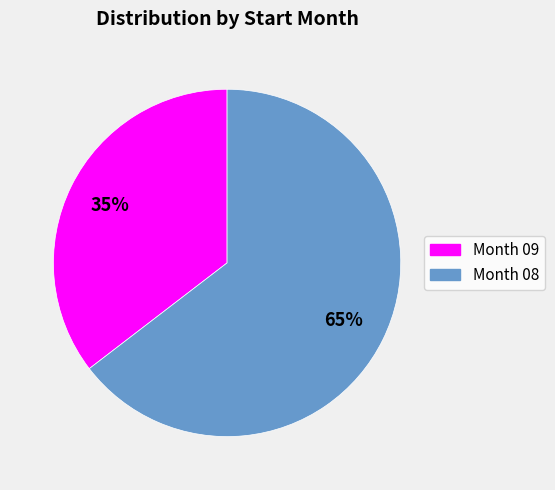

To the nearest percent, what is the average slice percentage?

50%